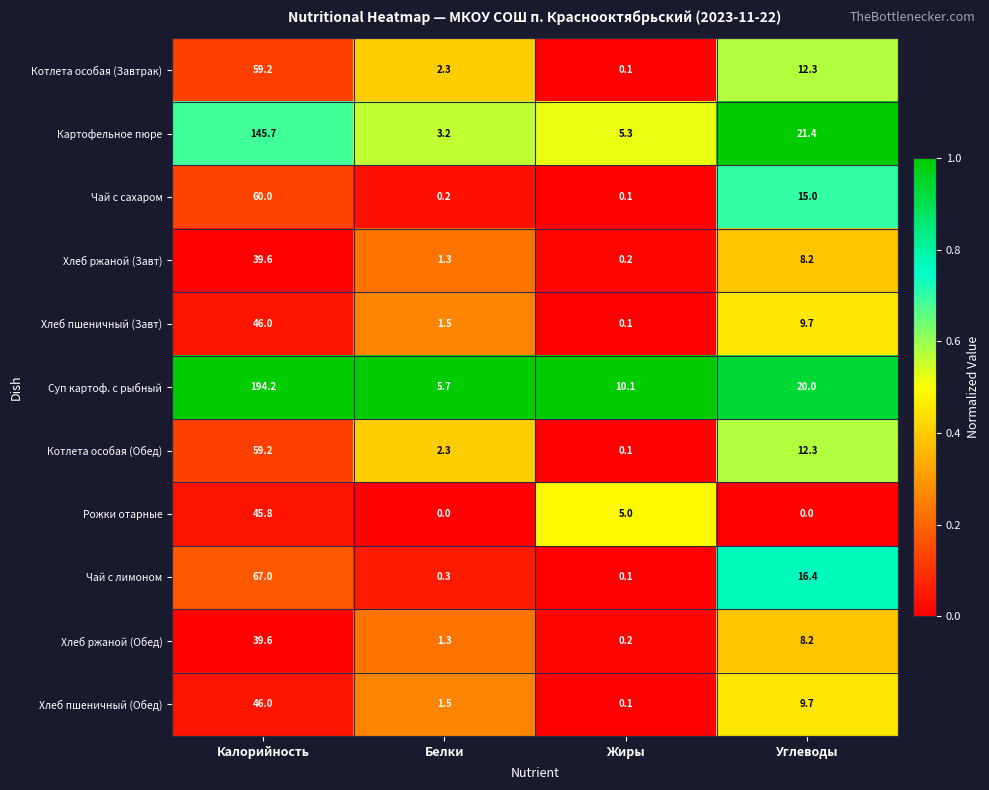

What is the approximate value of Котлета особая (Обед) at Калорийность?

59.2